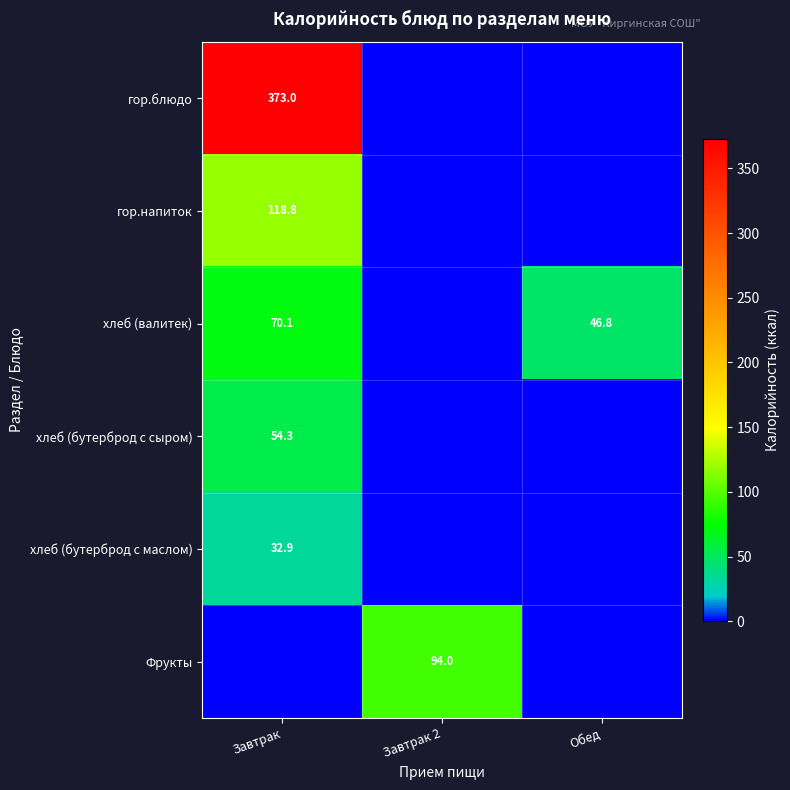

True or false: хлеб (бутерброд с сыром) has a value of 54.3 at Завтрак.

True